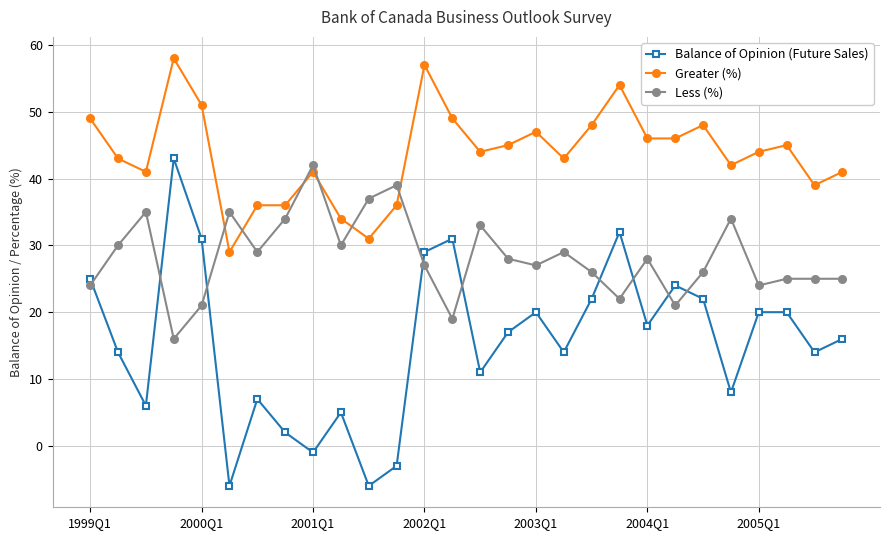

Which series has the widest spread of values?

Balance of Opinion (Future Sales)